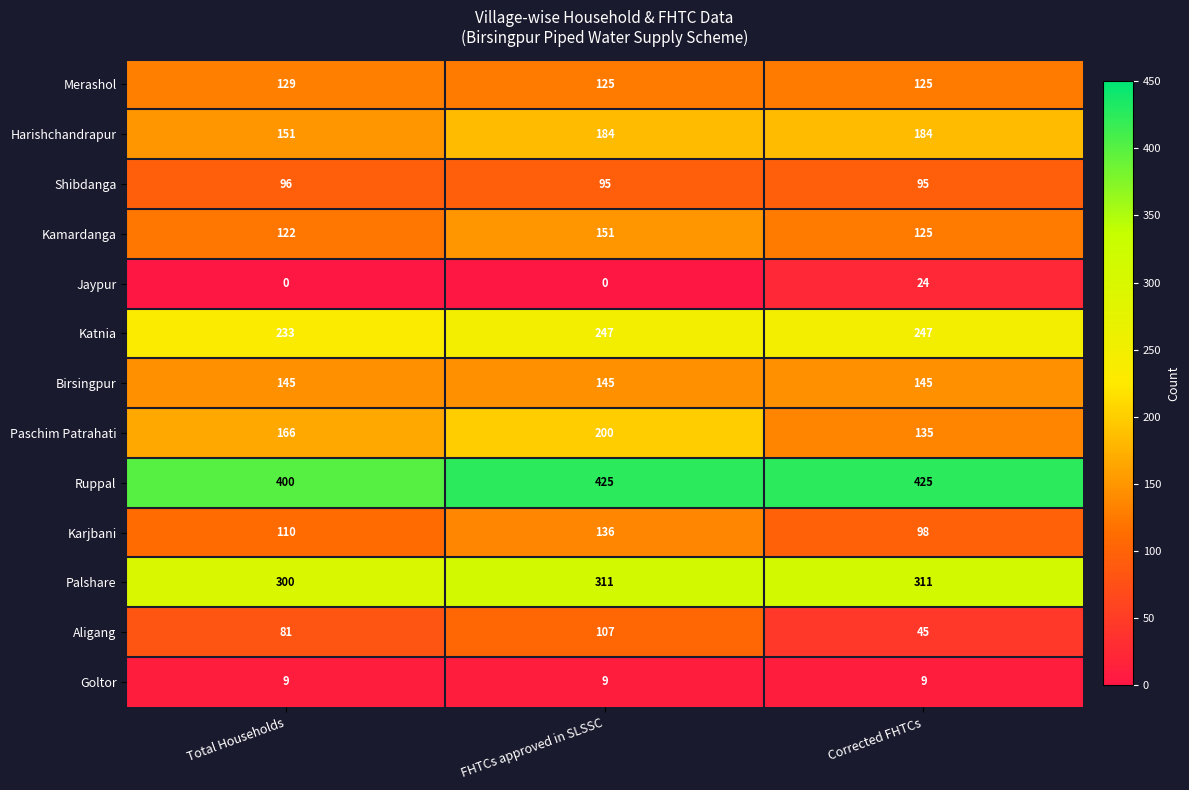

What is the difference between the Jaypur values at Corrected FHTCs and Total Households?

24